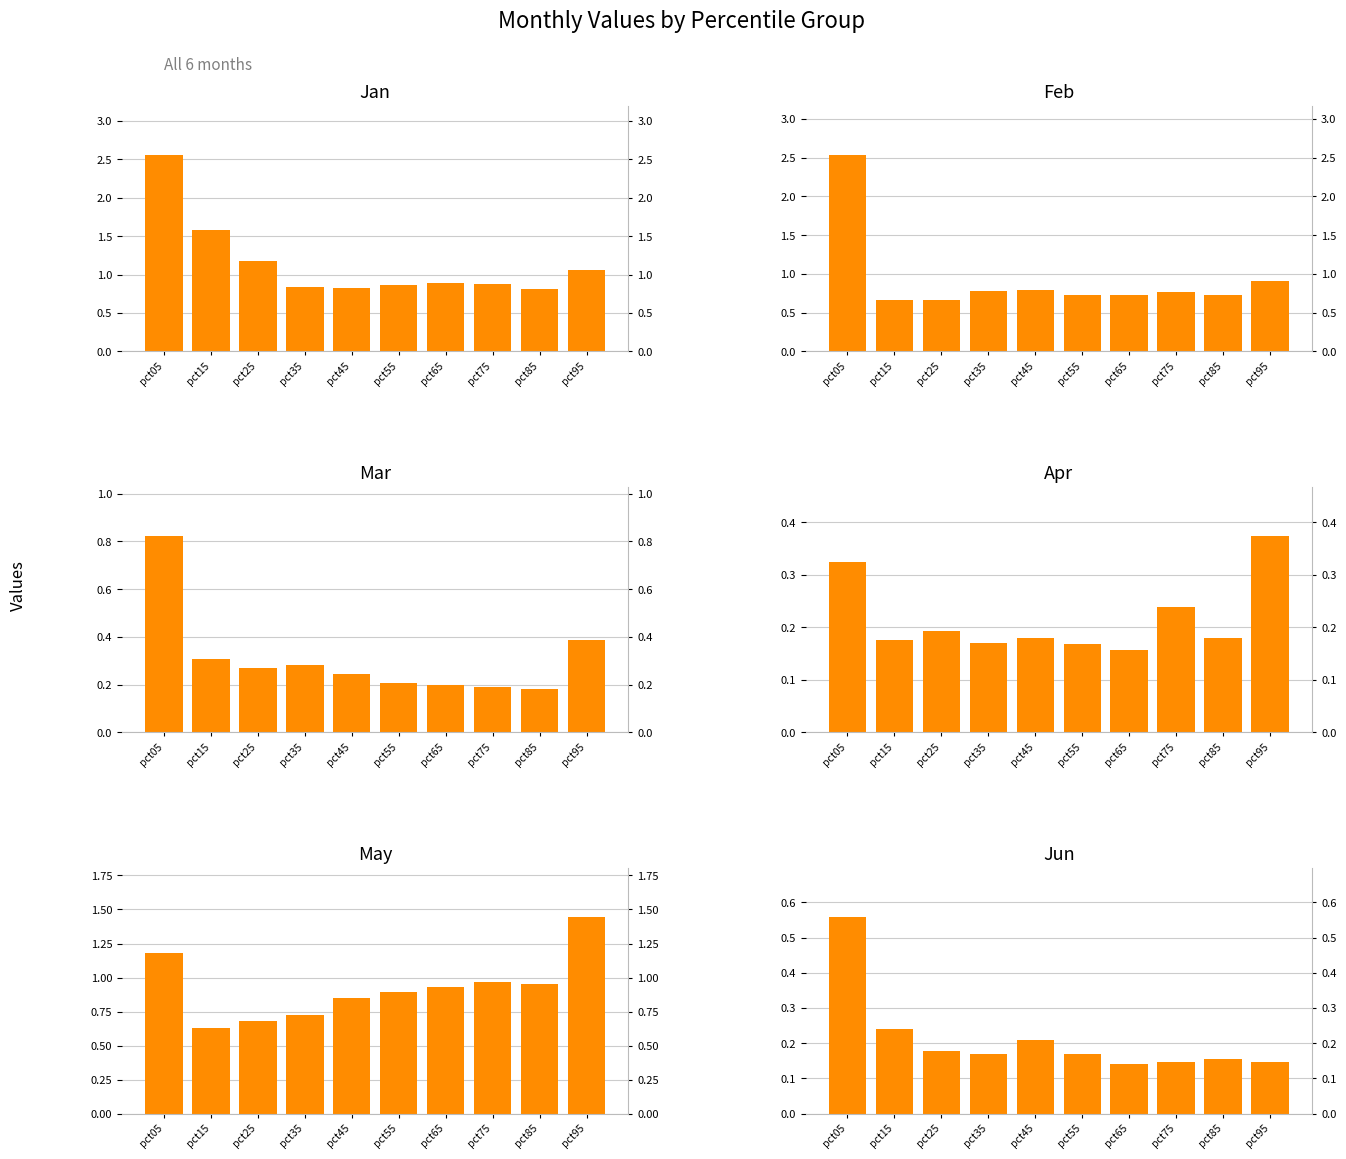

Where is Feb nearest to the value 1?

pct95